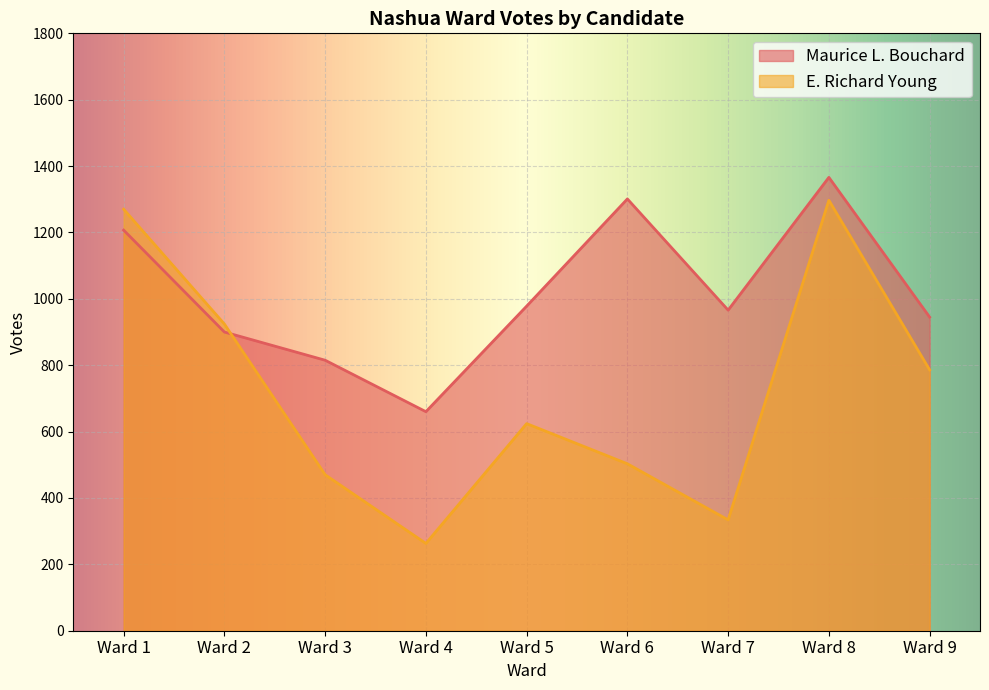

Reading right to left, extract all data points from this chart.

Maurice L. Bouchard: Ward 9=945	Ward 8=1366	Ward 7=966	Ward 6=1301	Ward 5=978	Ward 4=660	Ward 3=815	Ward 2=900	Ward 1=1207
E. Richard Young: Ward 9=786	Ward 8=1297	Ward 7=334	Ward 6=503	Ward 5=624	Ward 4=263	Ward 3=470	Ward 2=924	Ward 1=1270